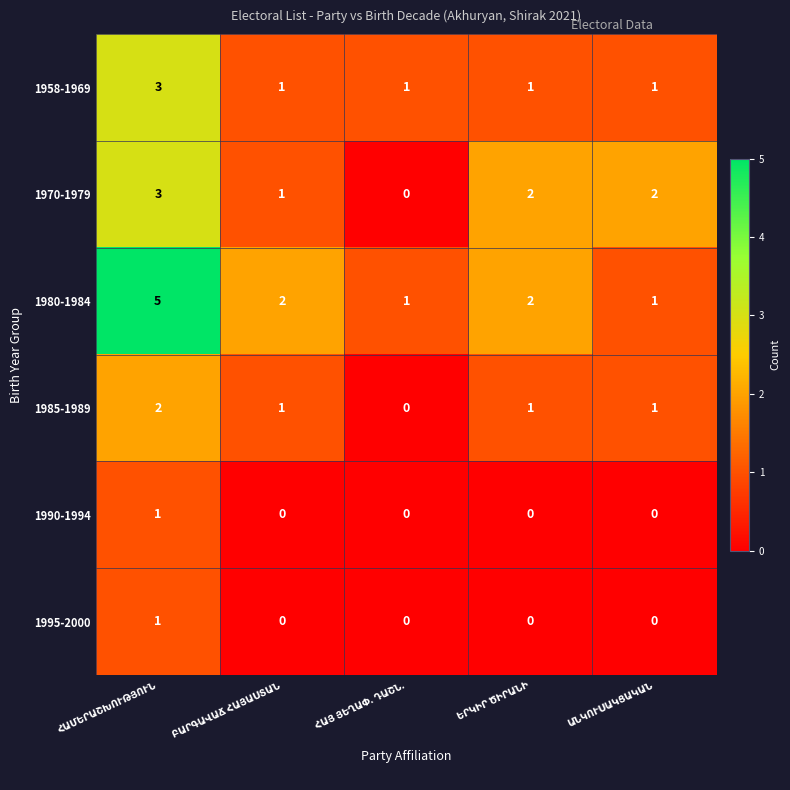

Which series has the largest total across all categories?

1980-1984